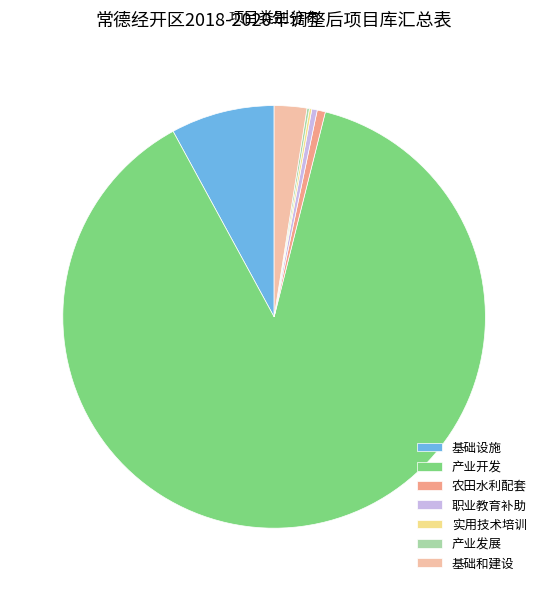

Do 农田水利配套 and 基础设施 together represent more than half of the pie?

No